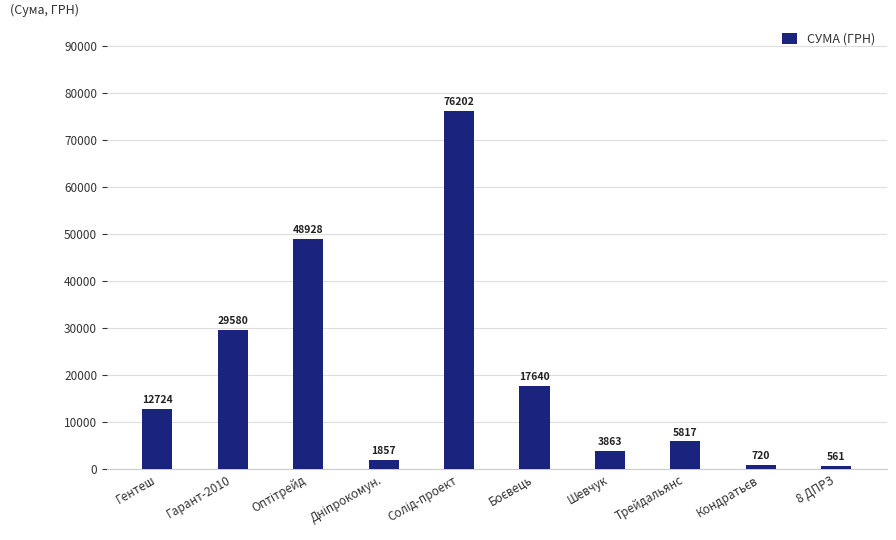

What is the difference between the values at 8 ДПРЗ and Гарант-2010?

29018.6